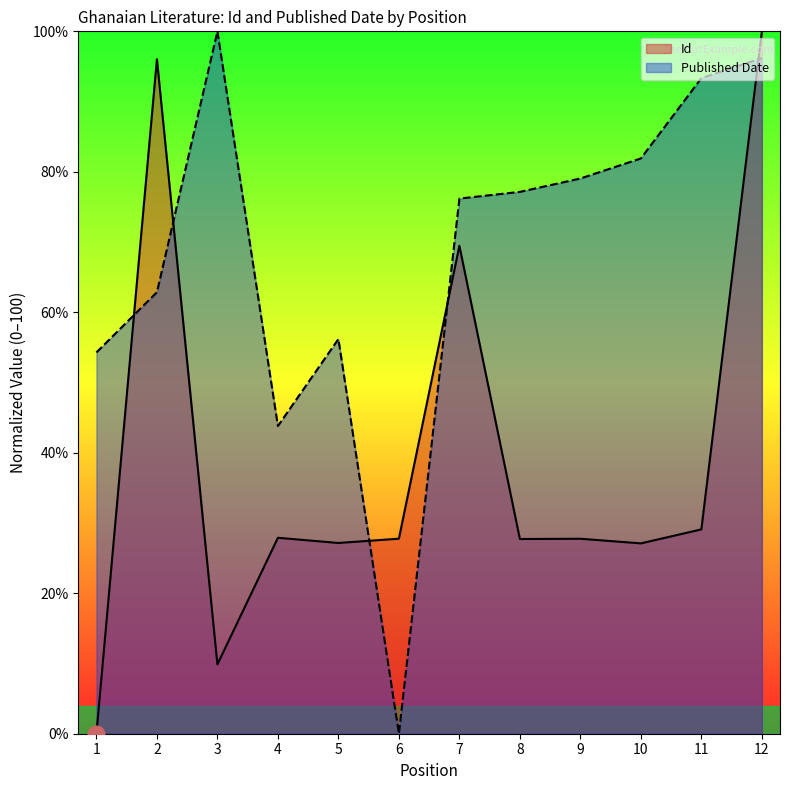

What is the total value across all series at 7?

145.7